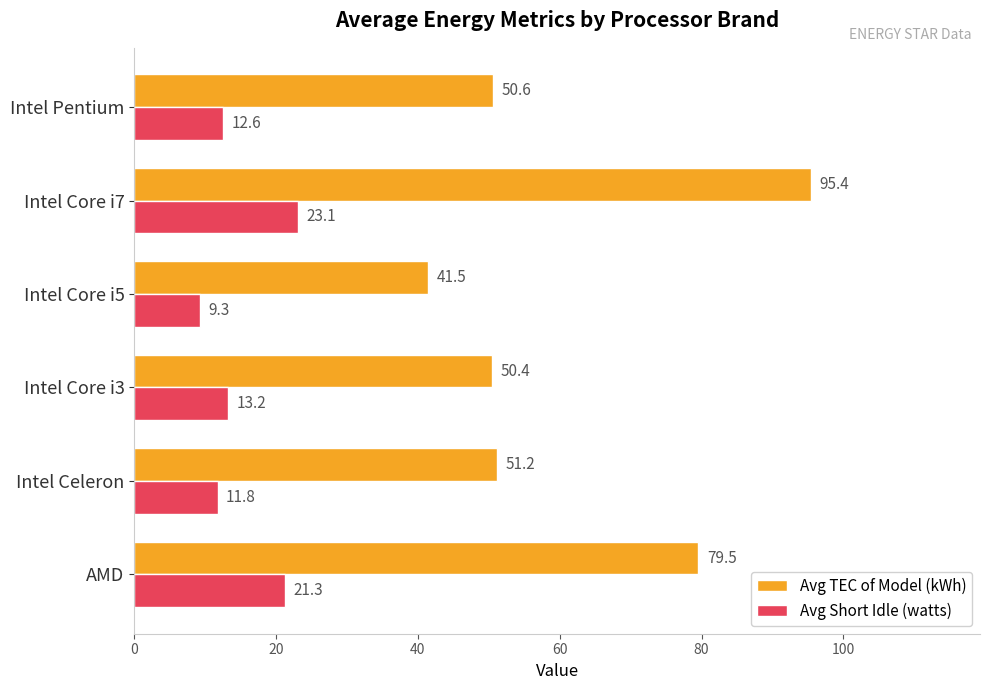

What is the minimum value shown in the chart?

9.3